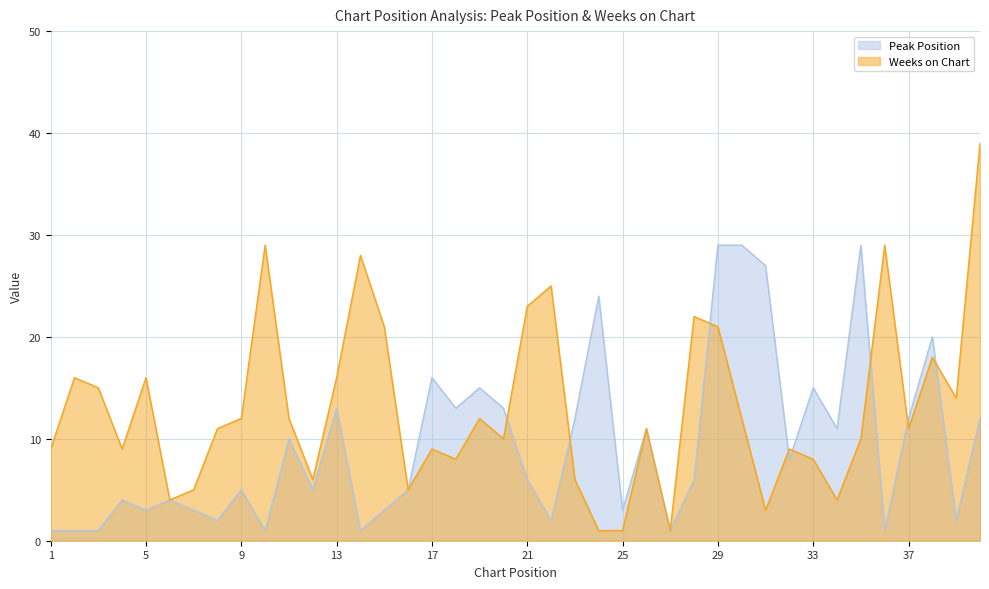

Reading left to right, what are all the values shown in this chart?

Peak Position: 1=1	2=1	3=1	4=4	5=3	6=4	7=3	8=2	9=5	10=1	11=10	12=5	13=13	14=1	15=3	16=5	17=16	18=13	19=15	20=13	21=6	22=2	23=12	24=24	25=3	26=11	27=1	28=6	29=29	30=29	31=27	32=8	33=15	34=11	35=29	36=1	37=12	38=20	39=2	40=12
Weeks on Chart: 1=9	2=16	3=15	4=9	5=16	6=4	7=5	8=11	9=12	10=29	11=12	12=6	13=16	14=28	15=21	16=5	17=9	18=8	19=12	20=10	21=23	22=25	23=6	24=1	25=1	26=11	27=1	28=22	29=21	30=12	31=3	32=9	33=8	34=4	35=10	36=29	37=11	38=18	39=14	40=39